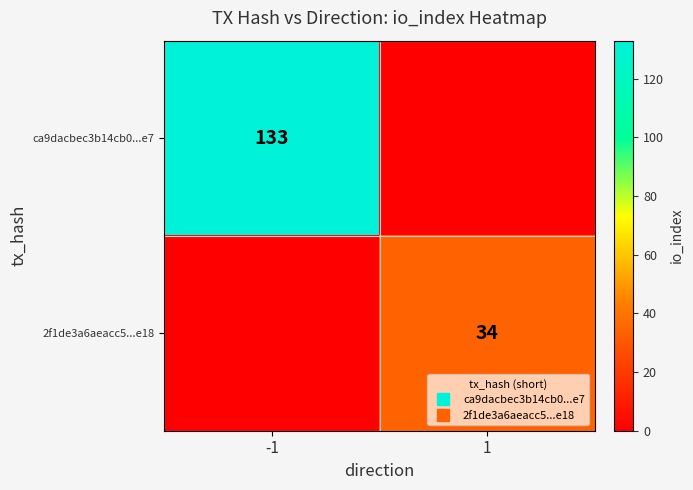

How many values in the ca9dacbec3b14cb0...e7 series are below 133?

1